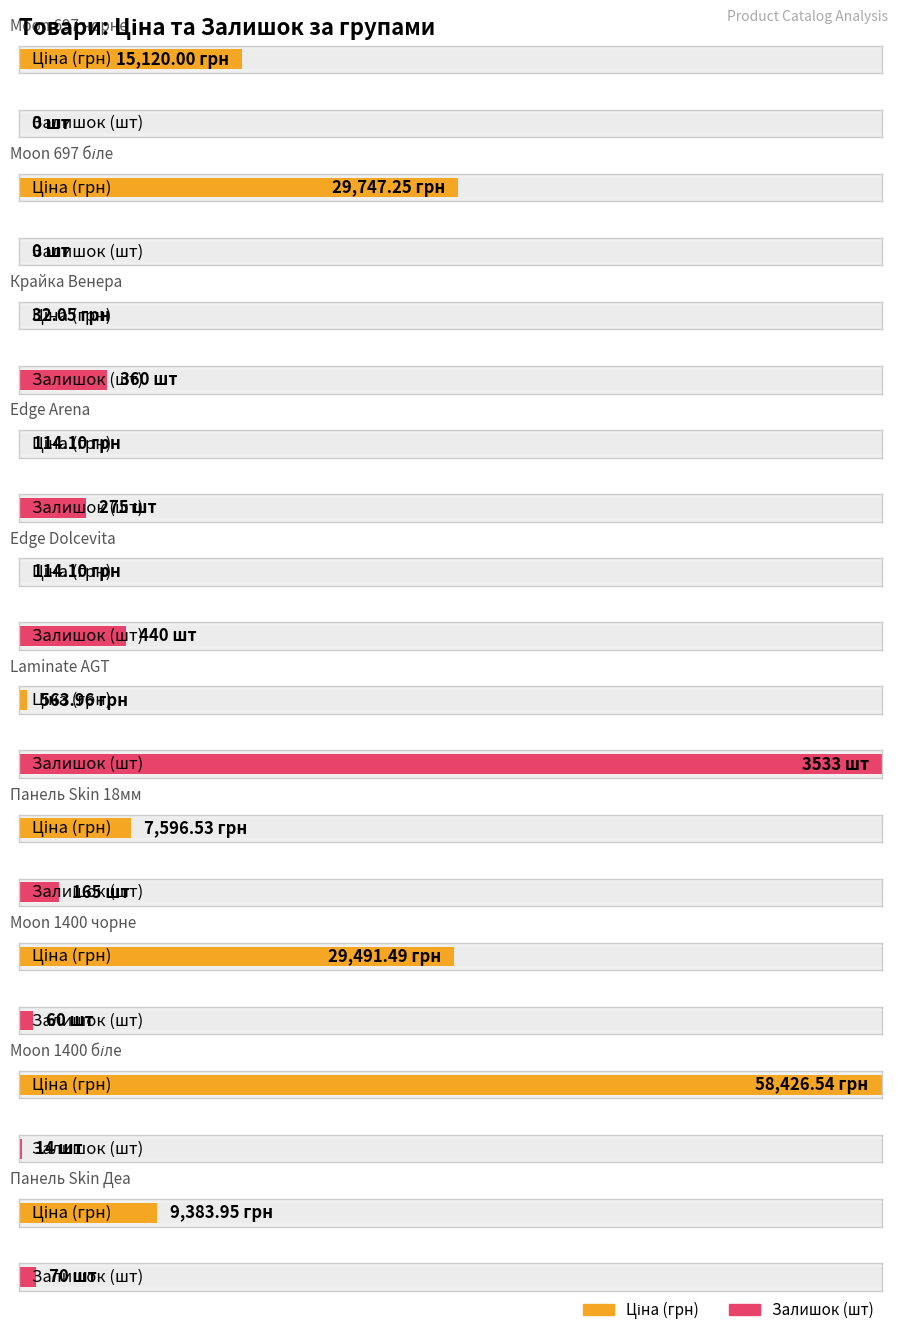

How many distinct data groups are displayed?

2